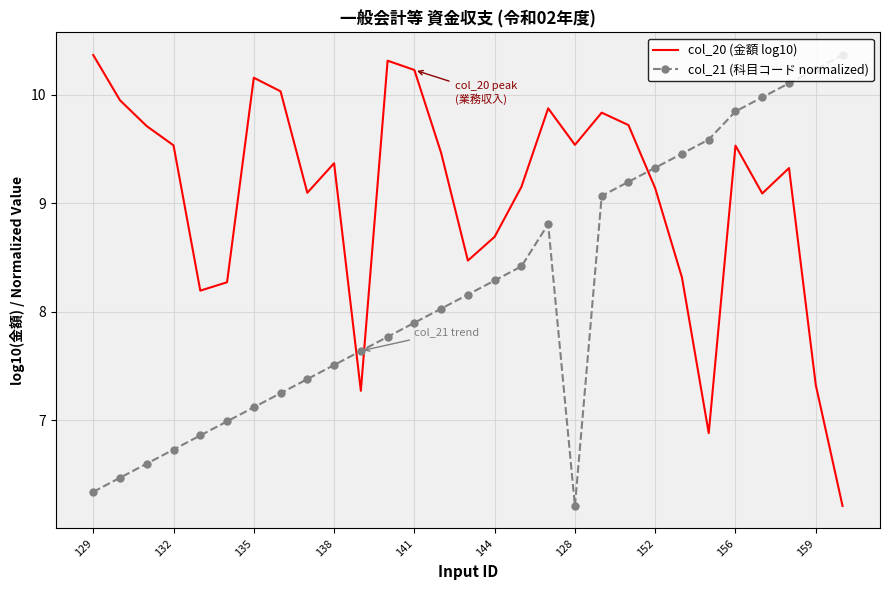

What are all the series names shown in the legend?

col_20 (金額 log10), col_21 (科目コード normalized)